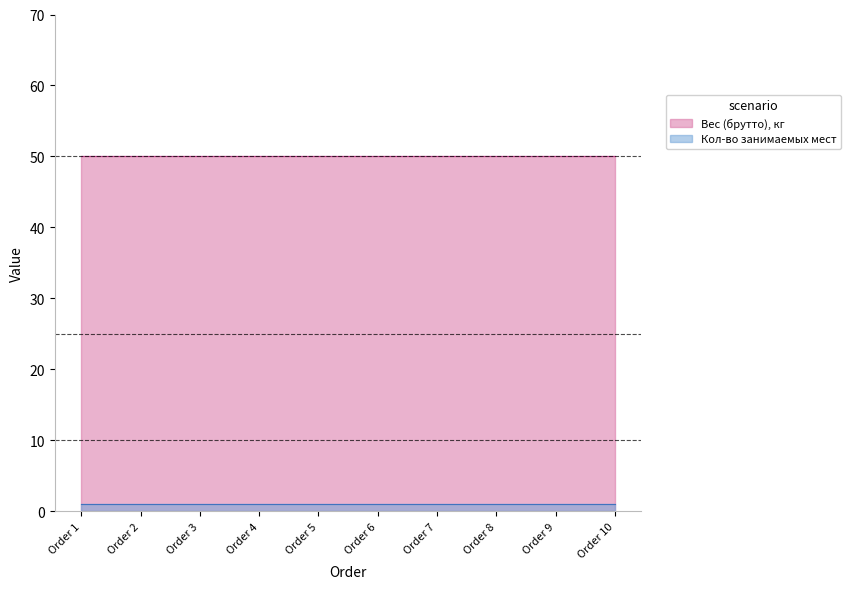

Which series has the widest spread of values?

Вес (брутто), кг